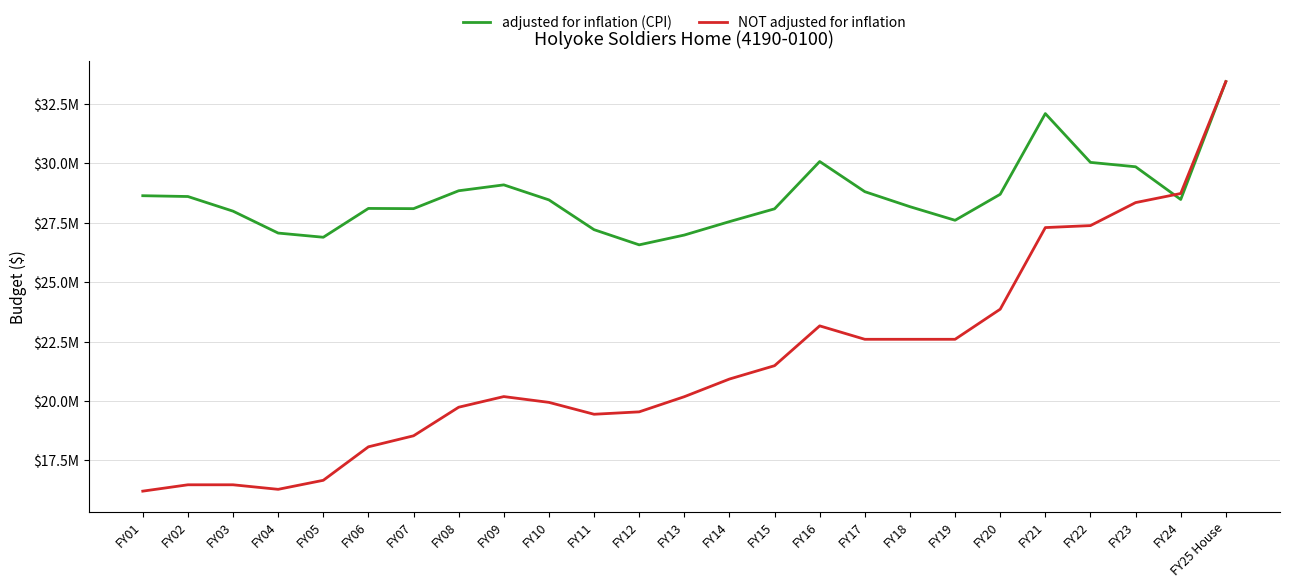

Reading left to right, transcribe all the data shown in this chart.

adjusted for inflation (CPI): FY01=28635423	FY02=28601612	FY03=27985102	FY04=27063330	FY05=26887233	FY06=28100205	FY07=28090930	FY08=28843984	FY09=29091468	FY10=28459731	FY11=27206336	FY12=26567565	FY13=26979962	FY14=27544718	FY15=28083683	FY16=30074373	FY17=28805115	FY18=28173555	FY19=27601338	FY20=28695347	FY21=32091211	FY22=30037862	FY23=29853382	FY24=28476834	FY25 House=33437909
NOT adjusted for inflation: FY01=16202648	FY02=16470087	FY03=16470087	FY04=16278929	FY05=16658929	FY06=18068170	FY07=18531625	FY08=19734318	FY09=20182388	FY10=19938450	FY11=19438450	FY12=19539530	FY13=20177267	FY14=20920146	FY15=21482106	FY16=23157699	FY17=22592998	FY18=22592998	FY19=22592998	FY20=23859727	FY21=27294113	FY22=27377847	FY23=28345683	FY24=28728578	FY25 House=33437909